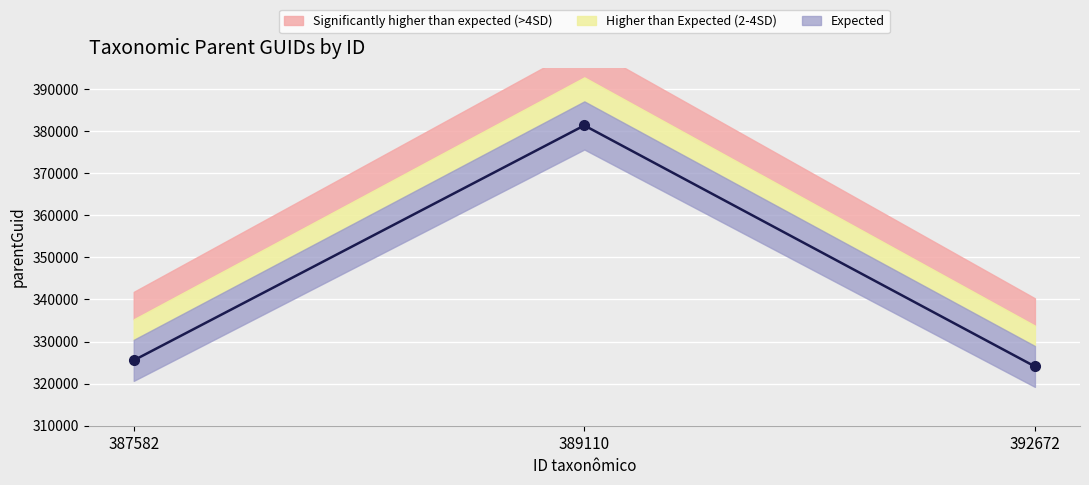

Which has a higher value, 392672 or 389110?

389110